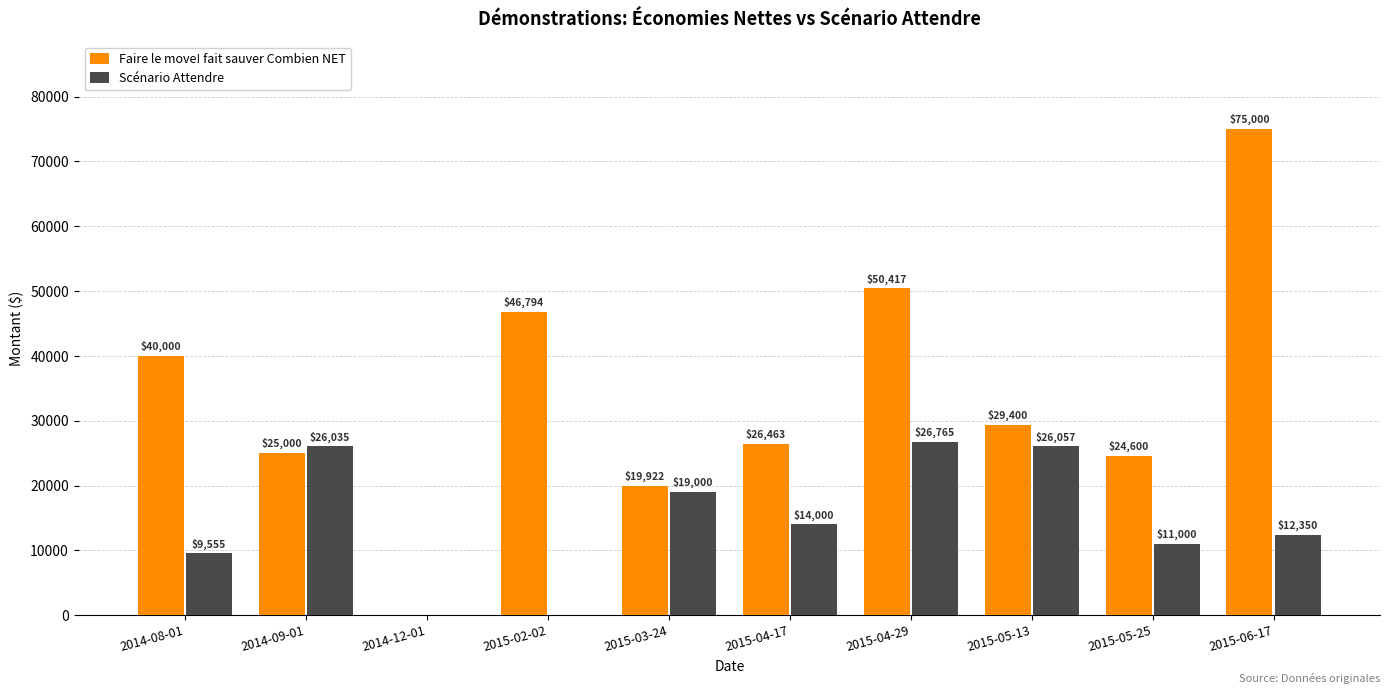

What is the spread (max minus min) of values at 2015-03-24?

921.8